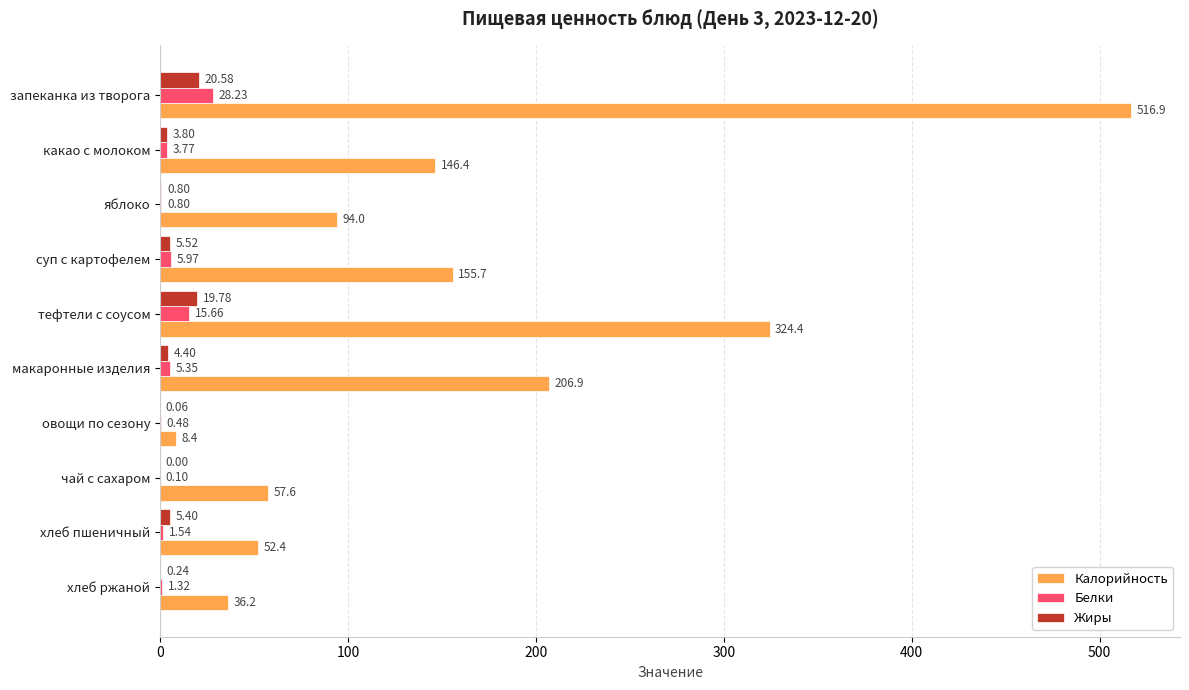

Where is Калорийность nearest to the value 262?

макаронные изделия